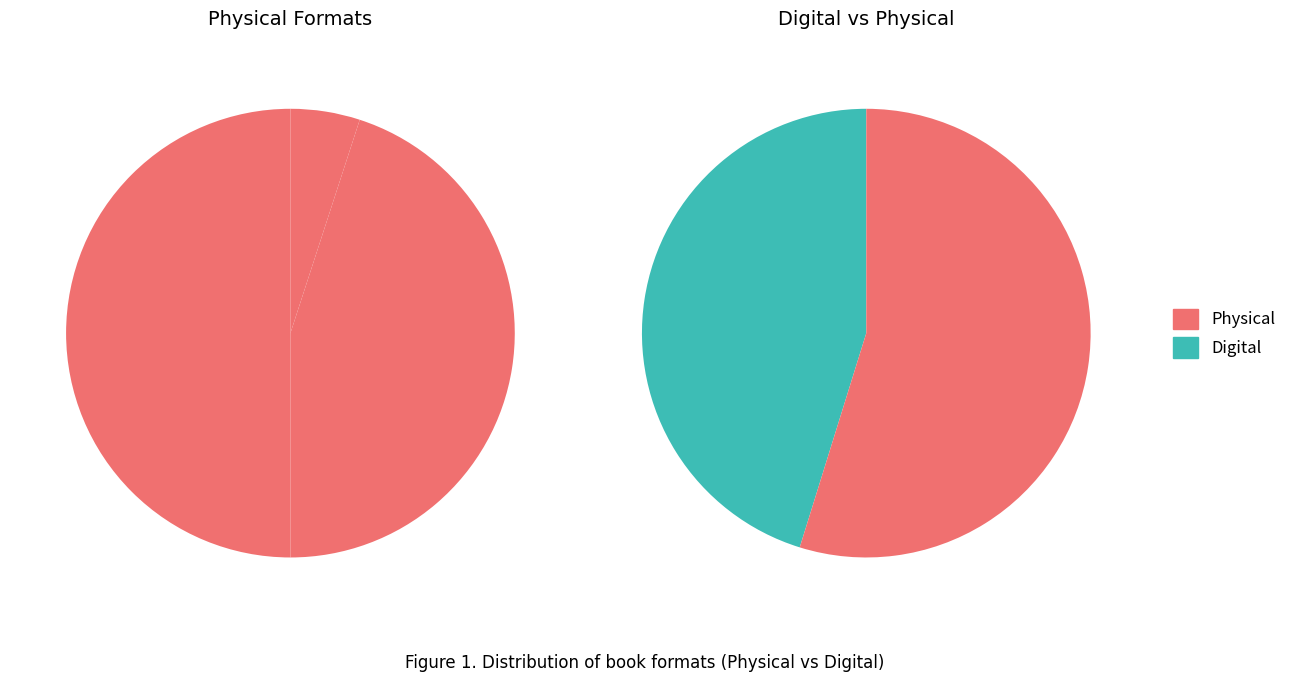

How many slices are in this pie chart?

5